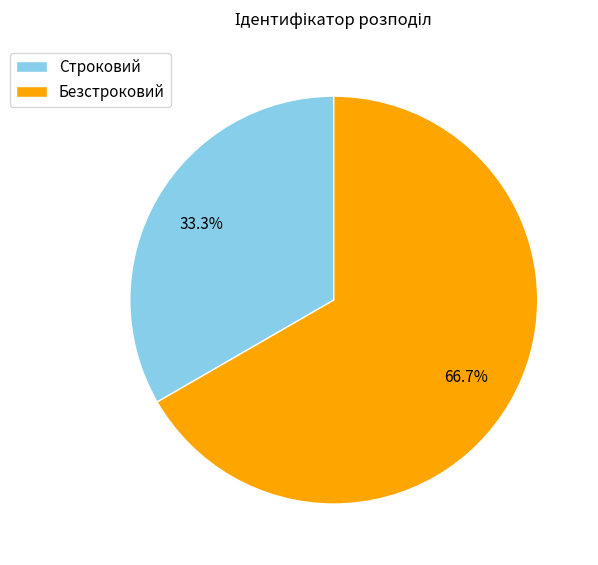

Rank the categories by value from lowest to highest.

Строковий, Безстроковий